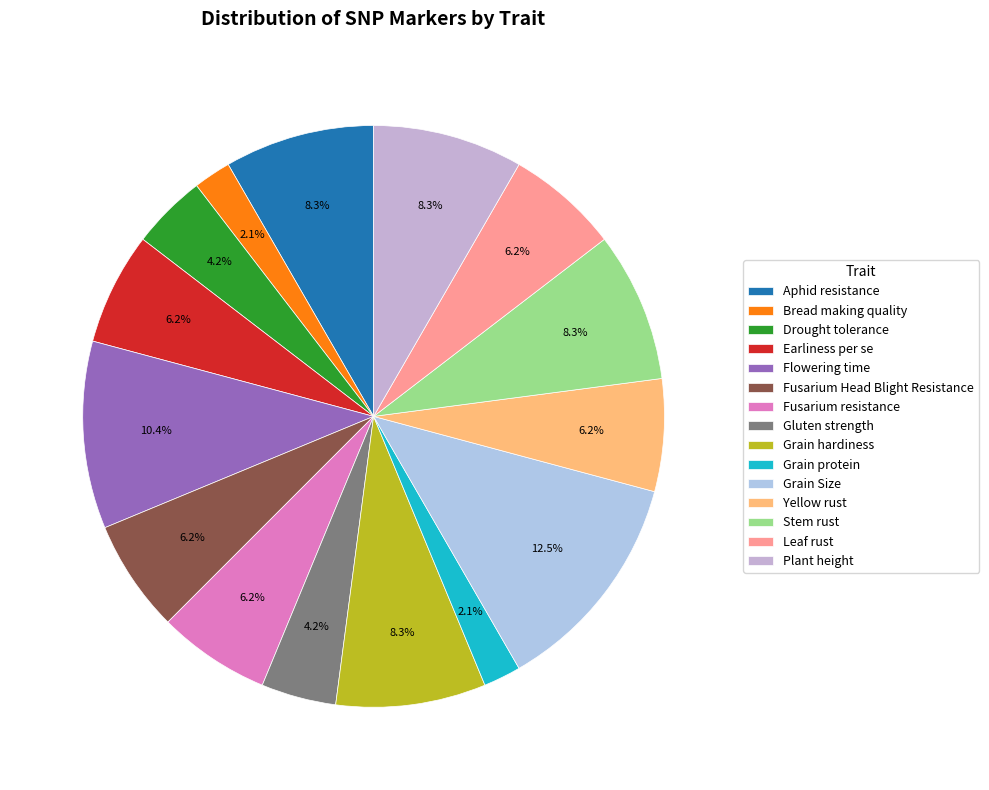

To the nearest percent, what is the difference between the Earliness per se and Stem rust slice percentages?

2%